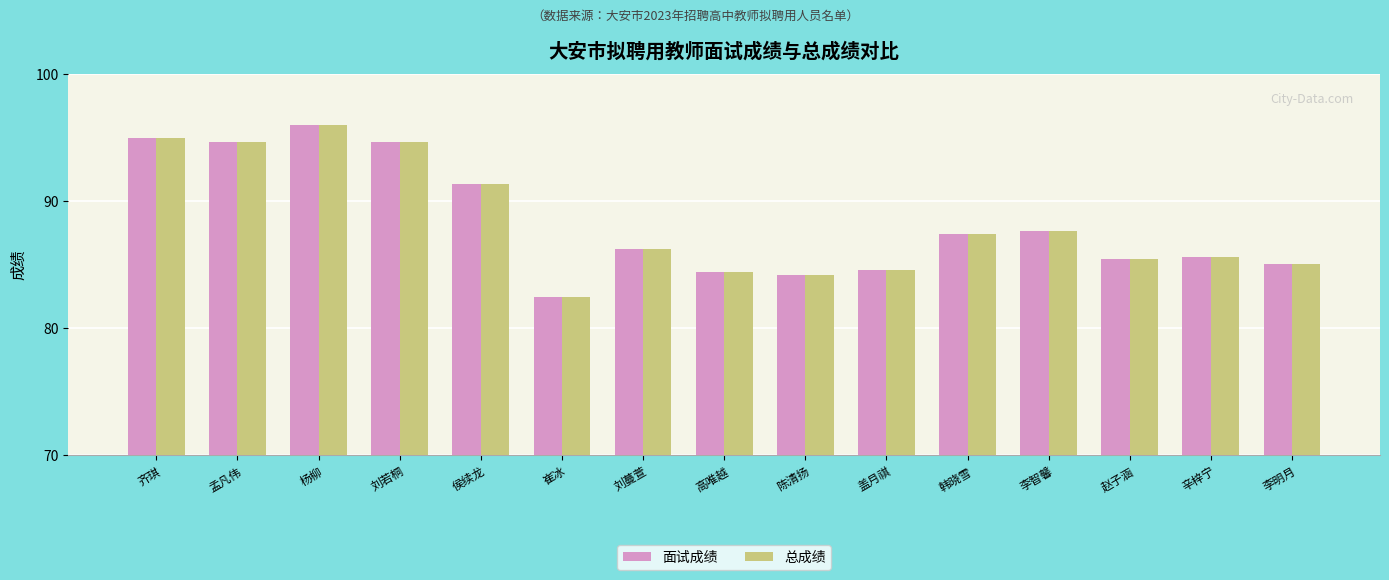

How many values in the 面试成绩 series exceed 86?

8